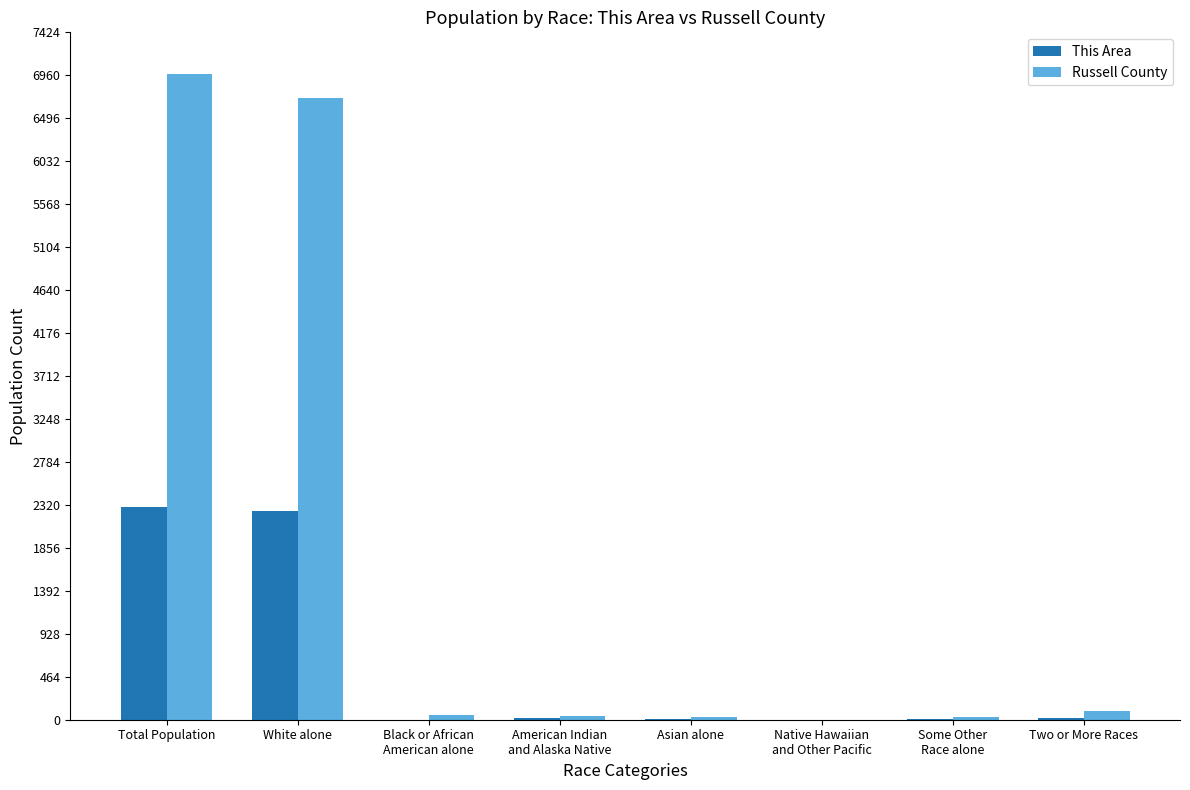

Which category has the highest value in the Russell County series?

Total Population